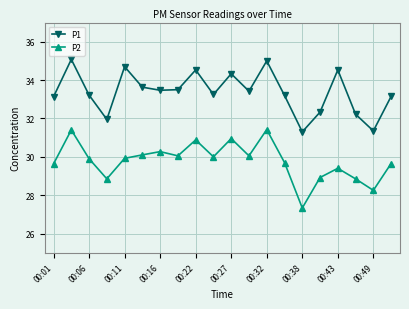

True or false: P2 and P1 cross at least once.

False